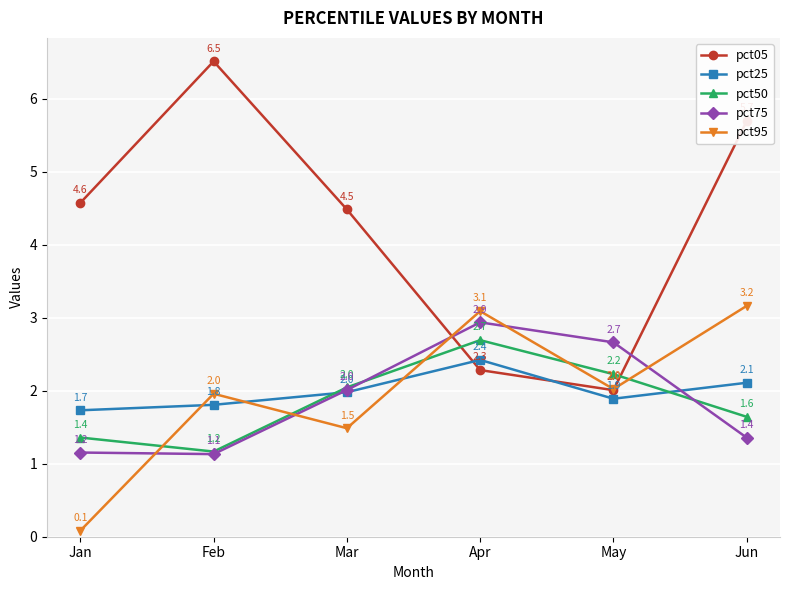

What are all the series names shown in the legend?

pct05, pct25, pct50, pct75, pct95